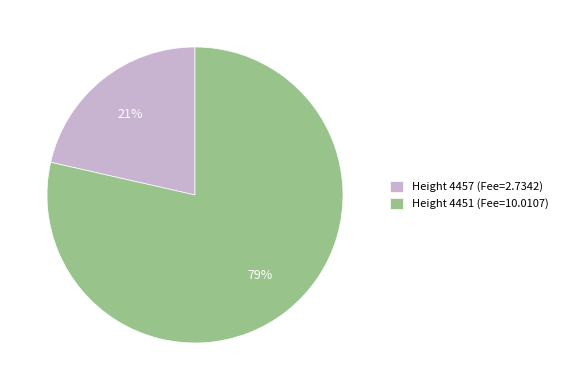

Which has a higher value, Height 4451 (Fee=10.0107) or Height 4457 (Fee=2.7342)?

Height 4451 (Fee=10.0107)